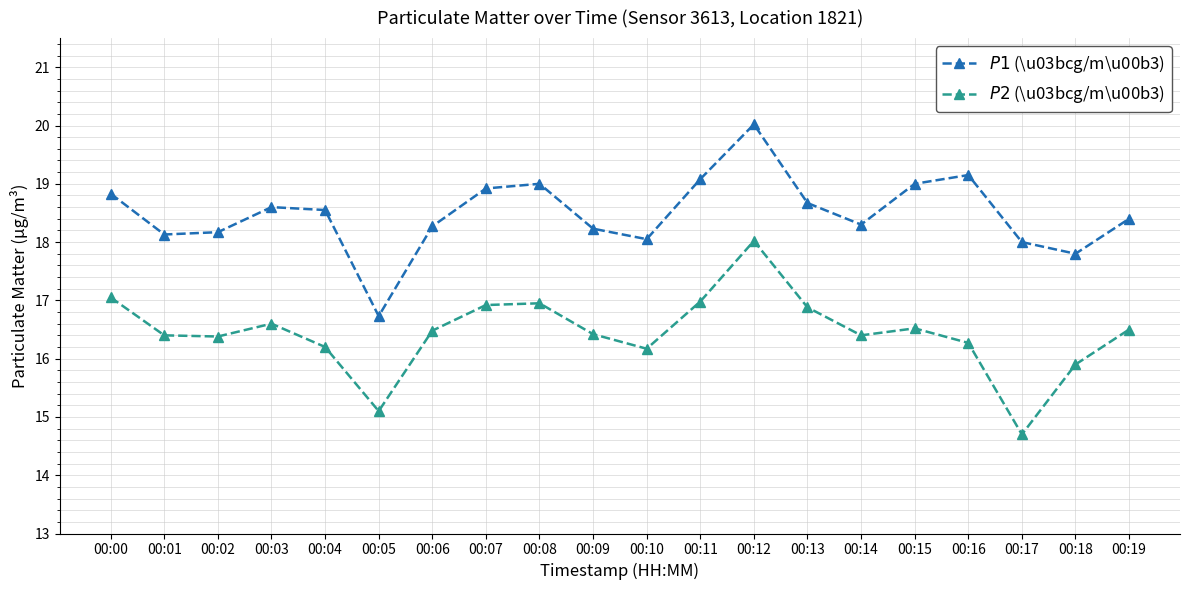

List the series in order of their peak value, highest first.

$P1$ (\u03bcg/m\u00b3), $P2$ (\u03bcg/m\u00b3)